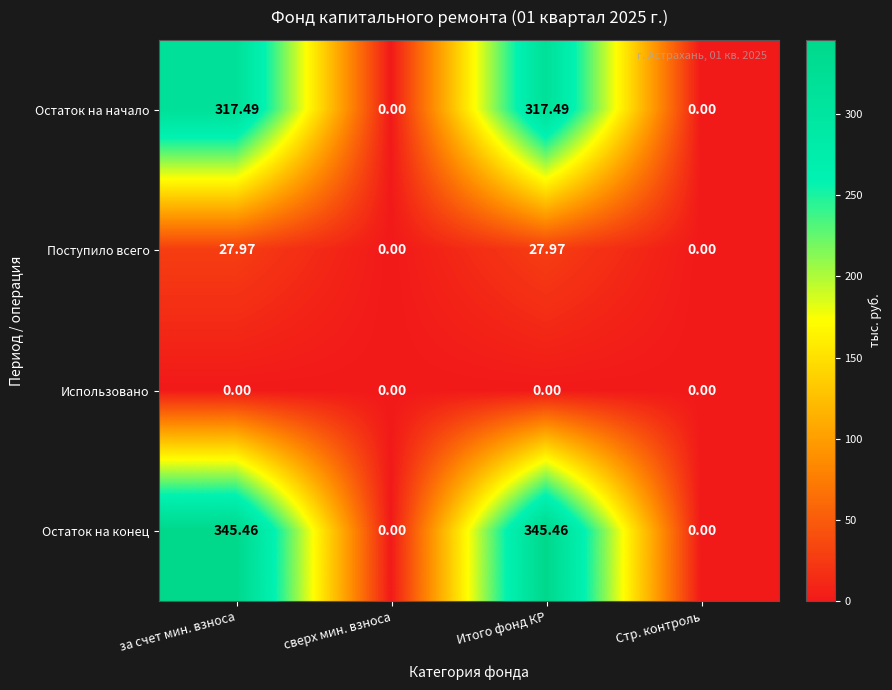

What is the maximum value shown in the chart?

345.5